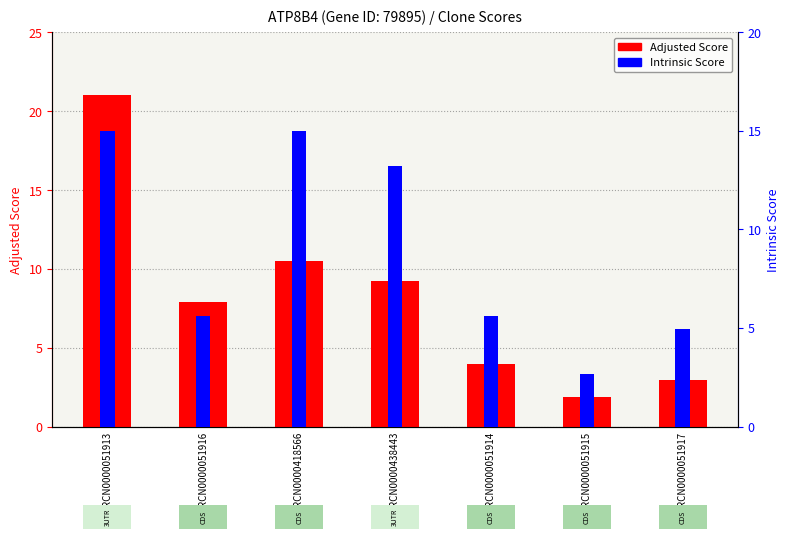

What is the difference between the Intrinsic Score values at TRCN0000418566 and TRCN0000051916?

9.4